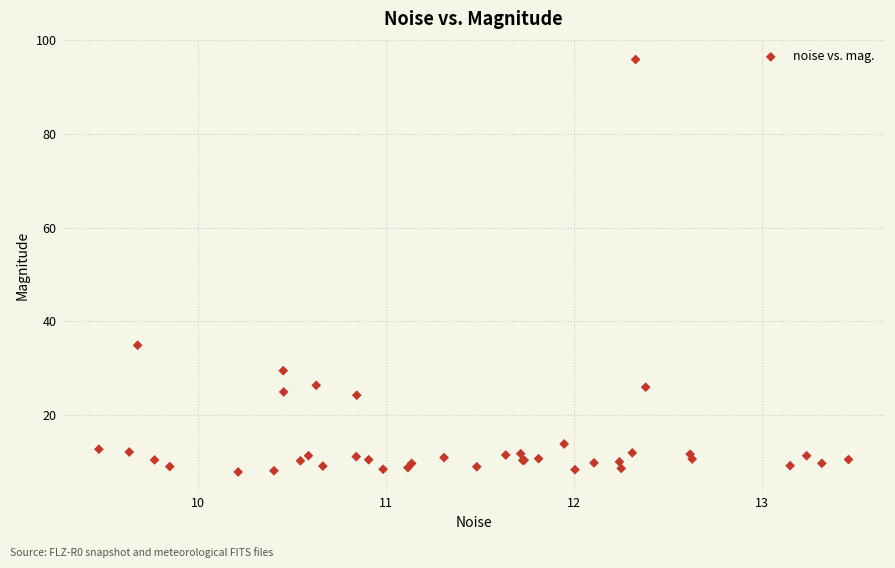

What Y value in the scatter plot is closest to 51?

34.9